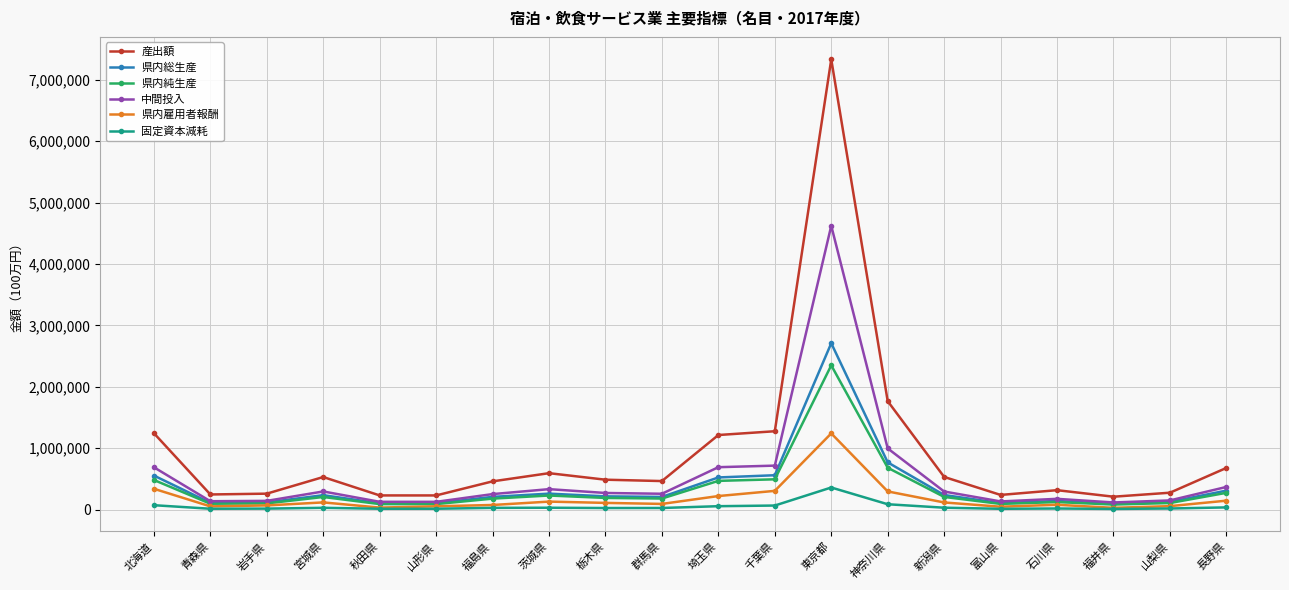

What is the label of the 15th point from the right?

山形県